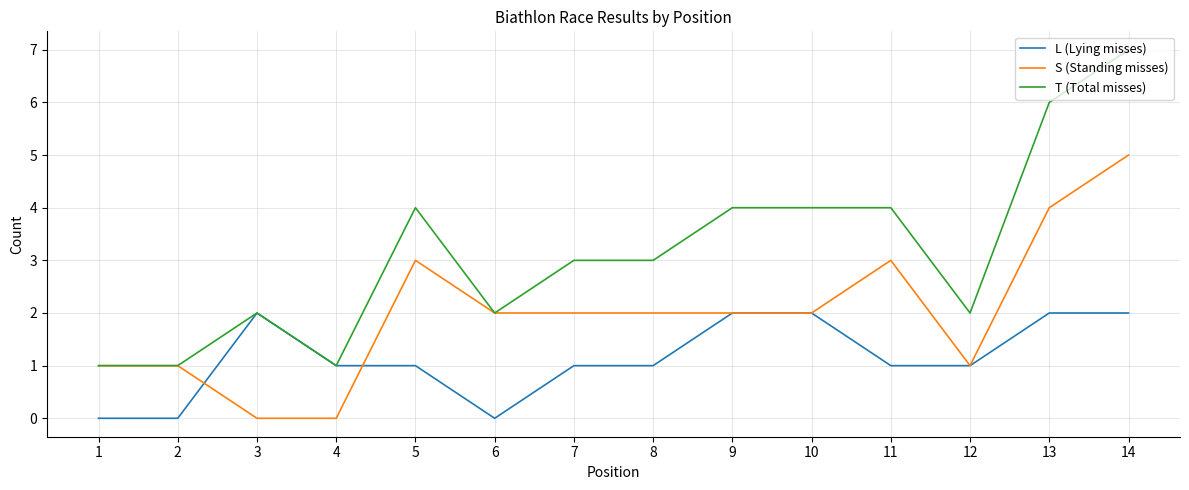

Reading left to right, transcribe all the data shown in this chart.

L (Lying misses): 0	0	2	1	1	0	1	1	2	2	1	1	2	2
S (Standing misses): 1	1	0	0	3	2	2	2	2	2	3	1	4	5
T (Total misses): 1	1	2	1	4	2	3	3	4	4	4	2	6	7